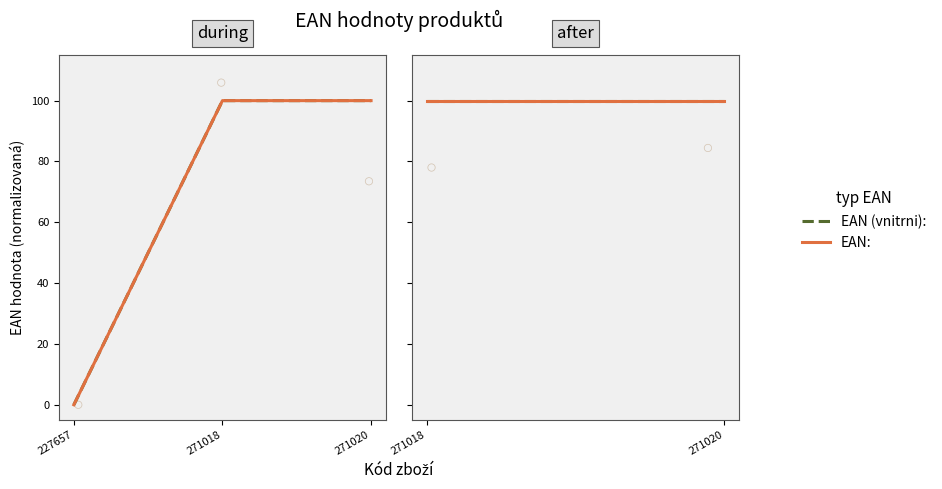

At how many categories does at least one series exceed 49?

2